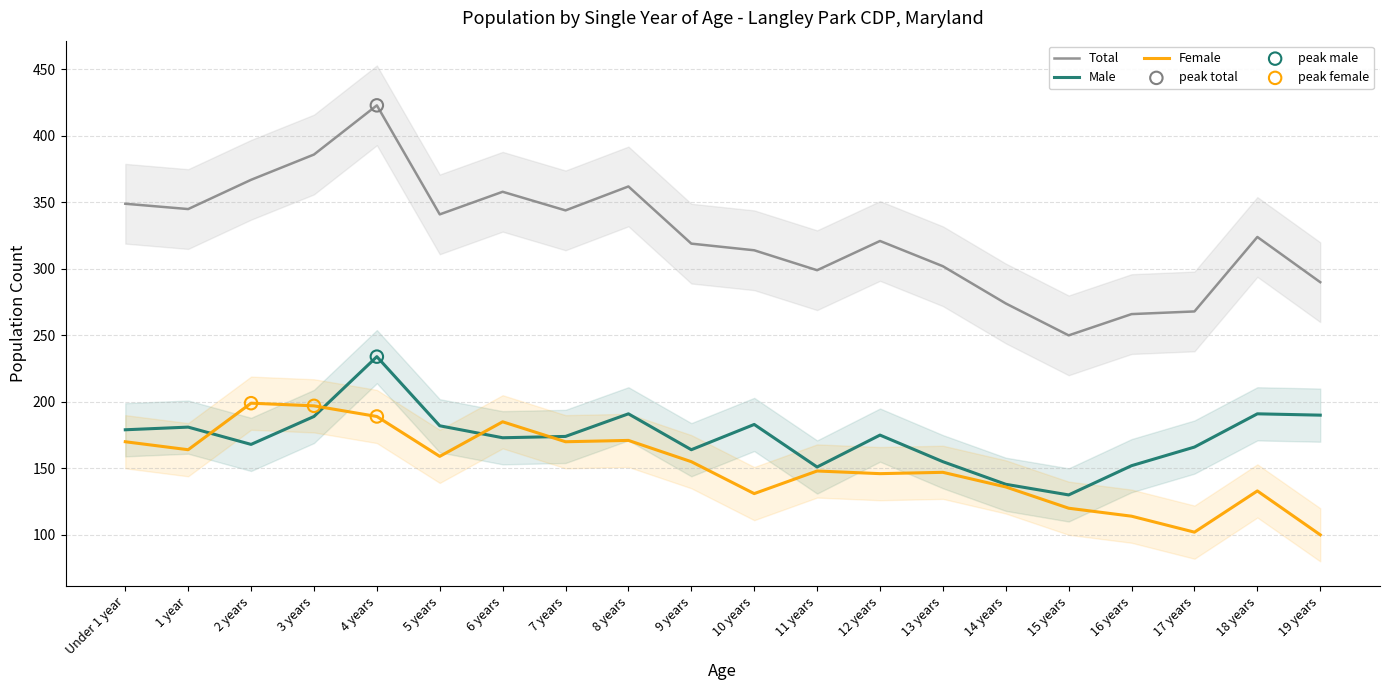

At how many categories does at least one series exceed 207?

20